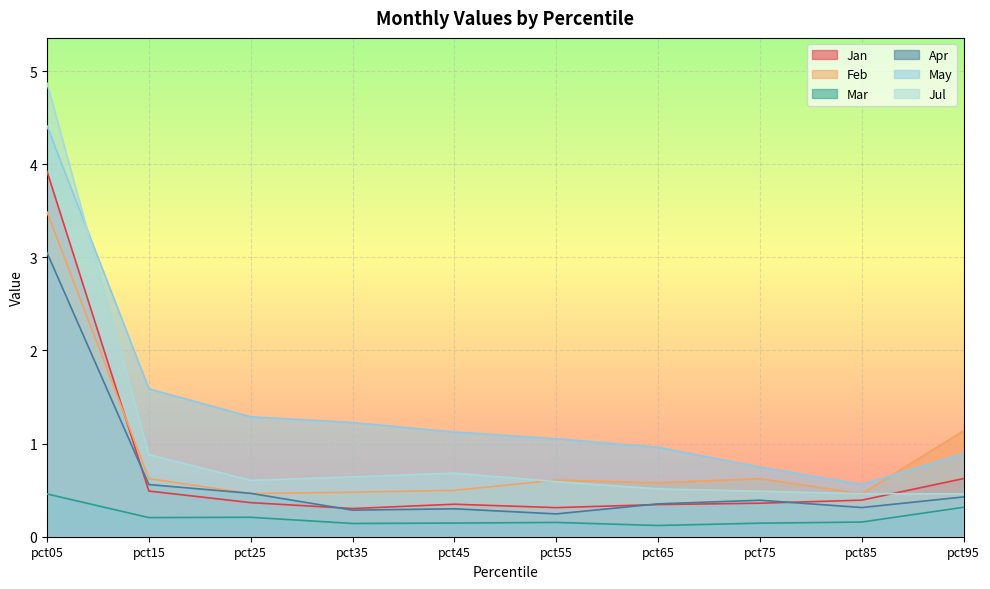

At pct05, list the series in order from smallest to largest.

Mar, Apr, Feb, Jan, May, Jul